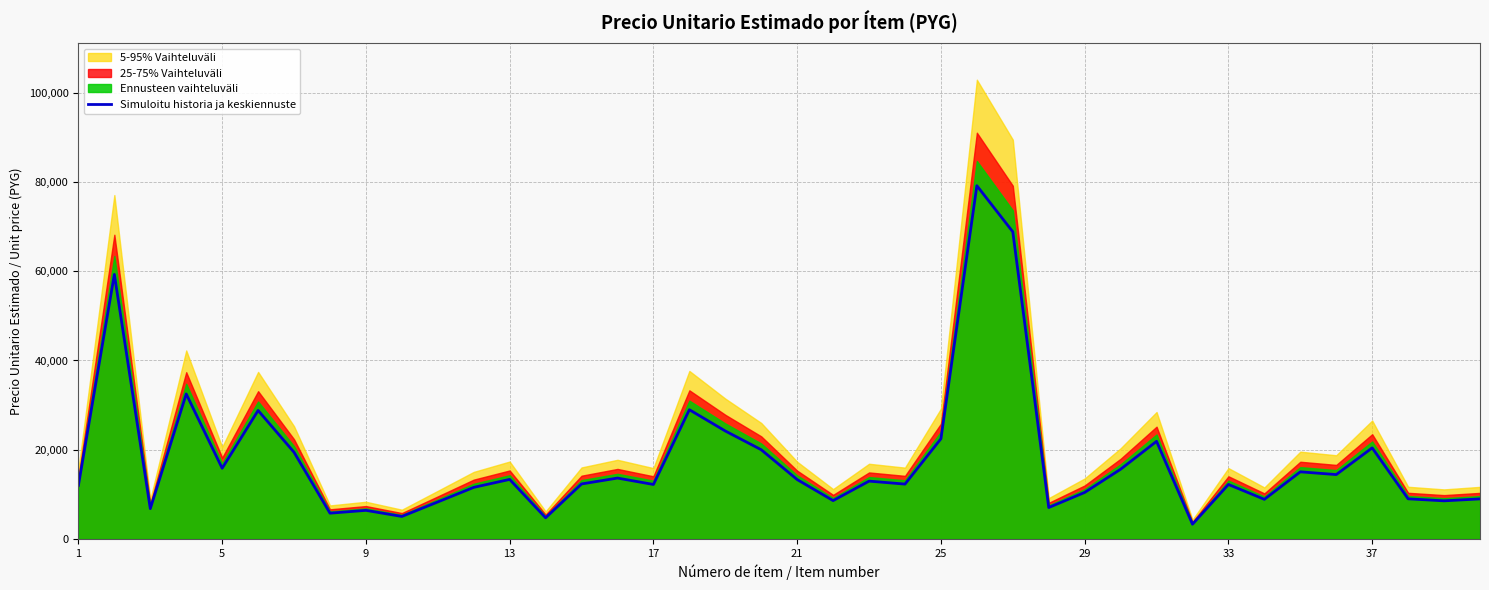

How many lines are shown in the chart?

1